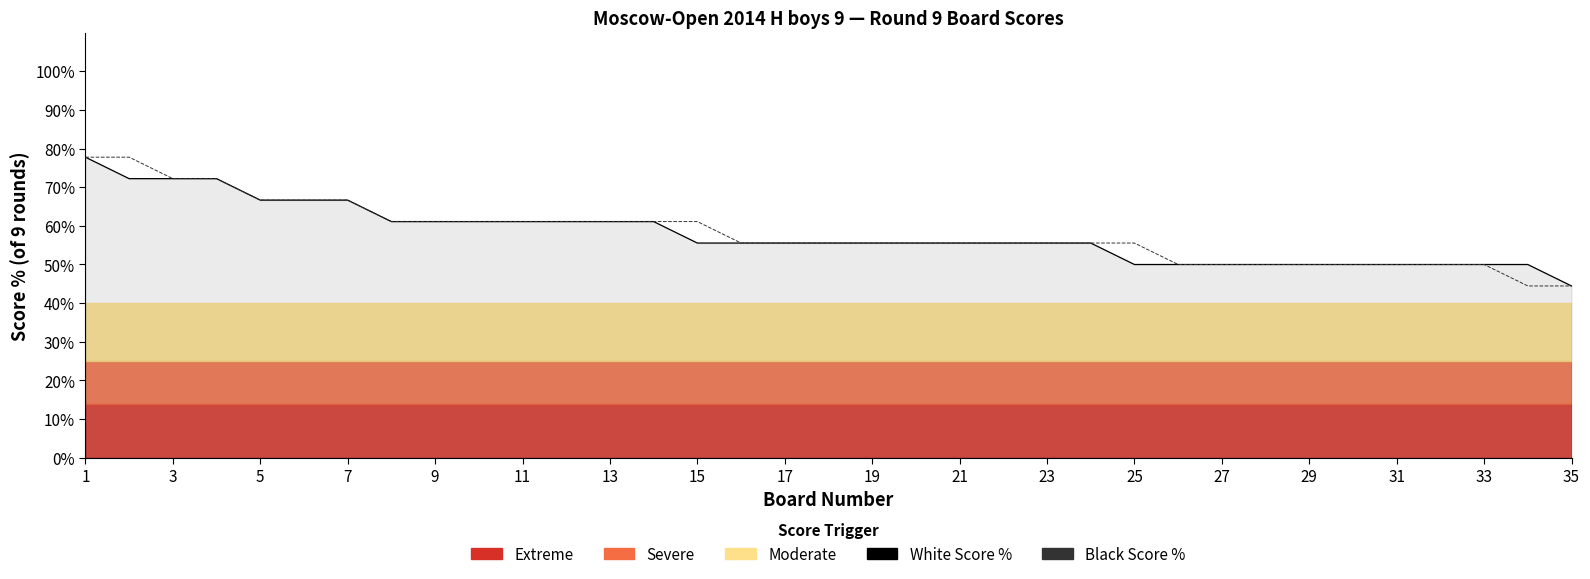

What is the minimum value for White Score %?

44.4